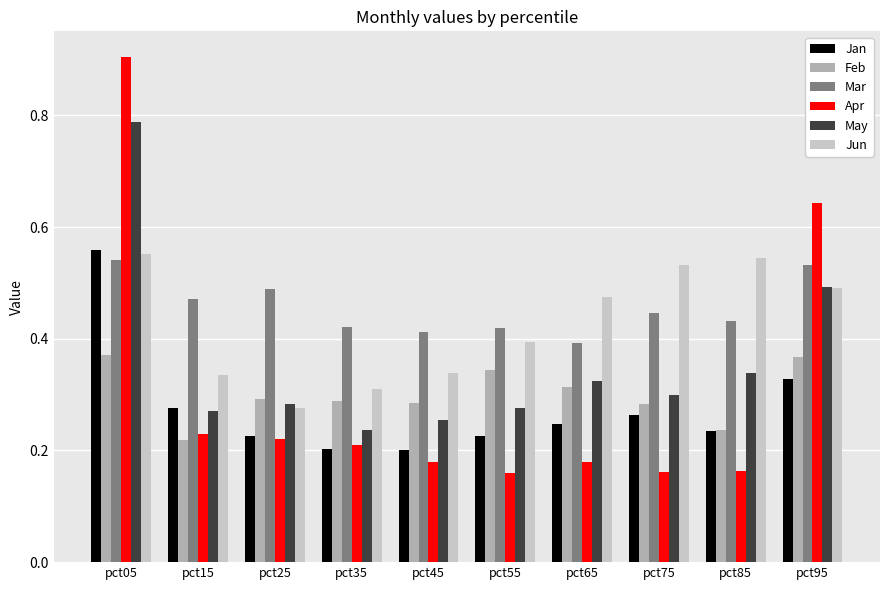

How many series are shown in this chart?

6